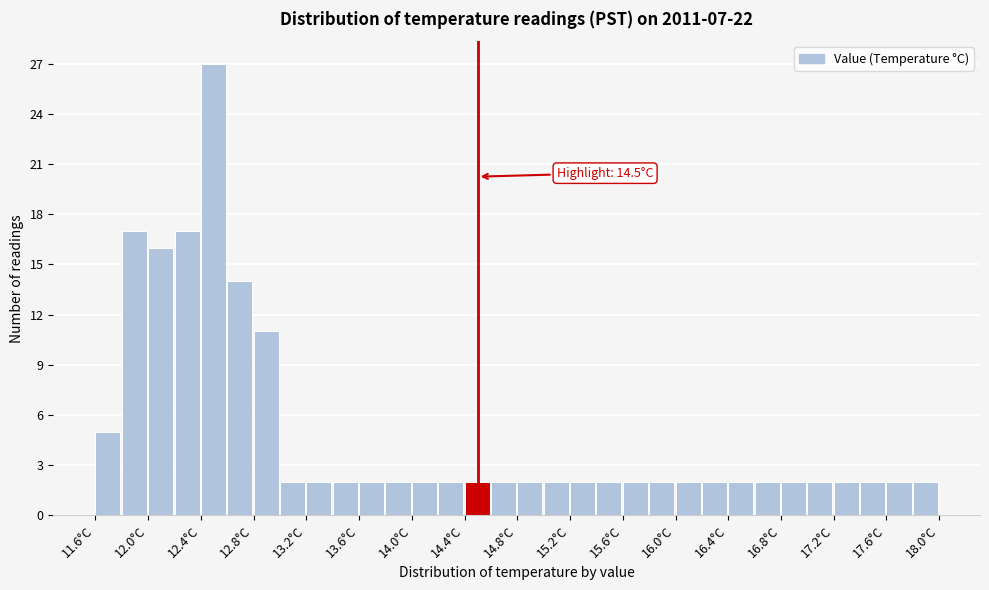

Over which range of the x-axis is the bar tallest?

12.4 to 12.6